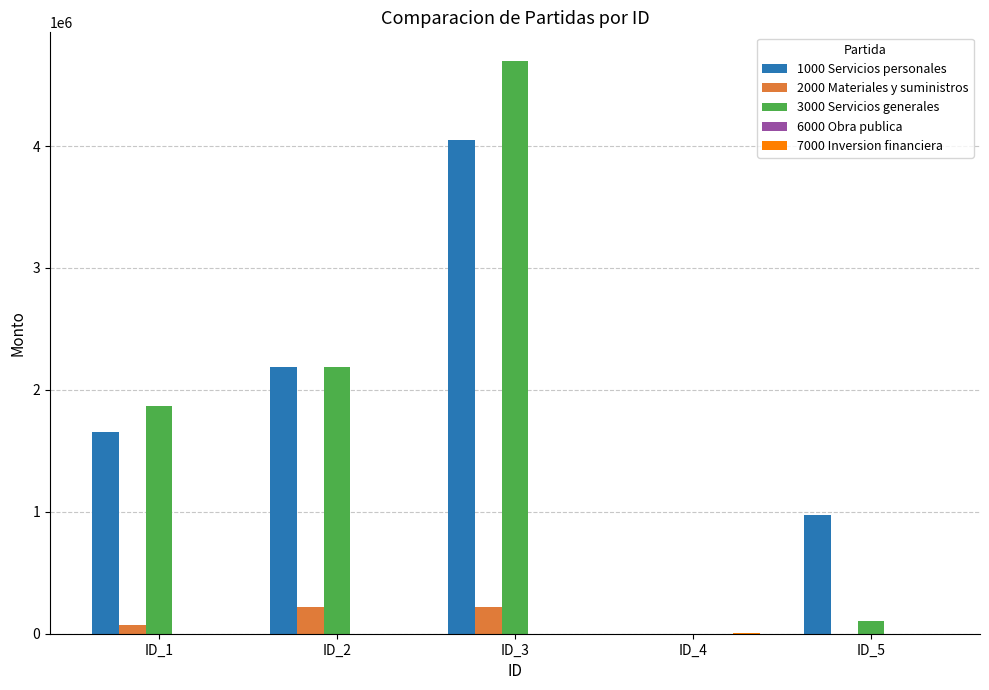

Is the value of 3000 Servicios generales at ID_1 greater than the value of 2000 Materiales y suministros at ID_2?

Yes